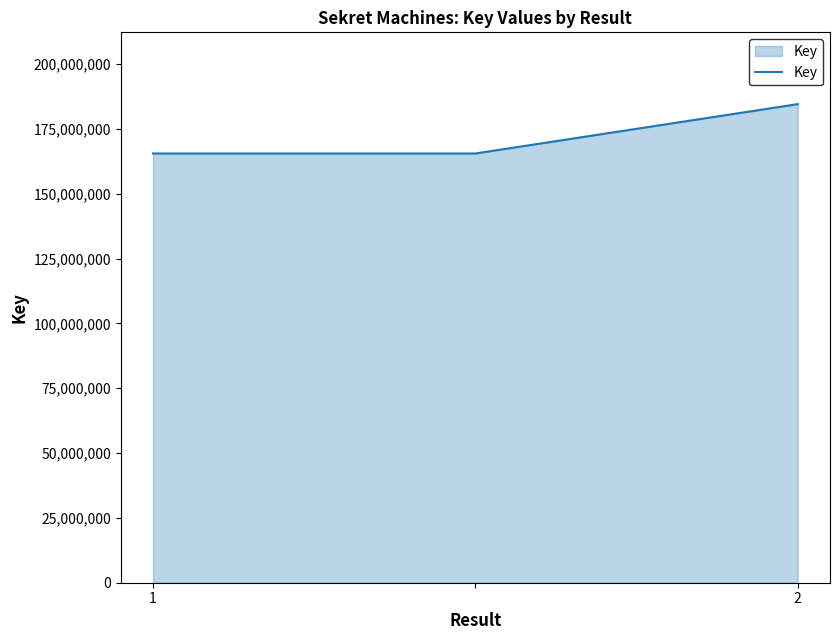

How many values are between 165561237 and 184602006?

3